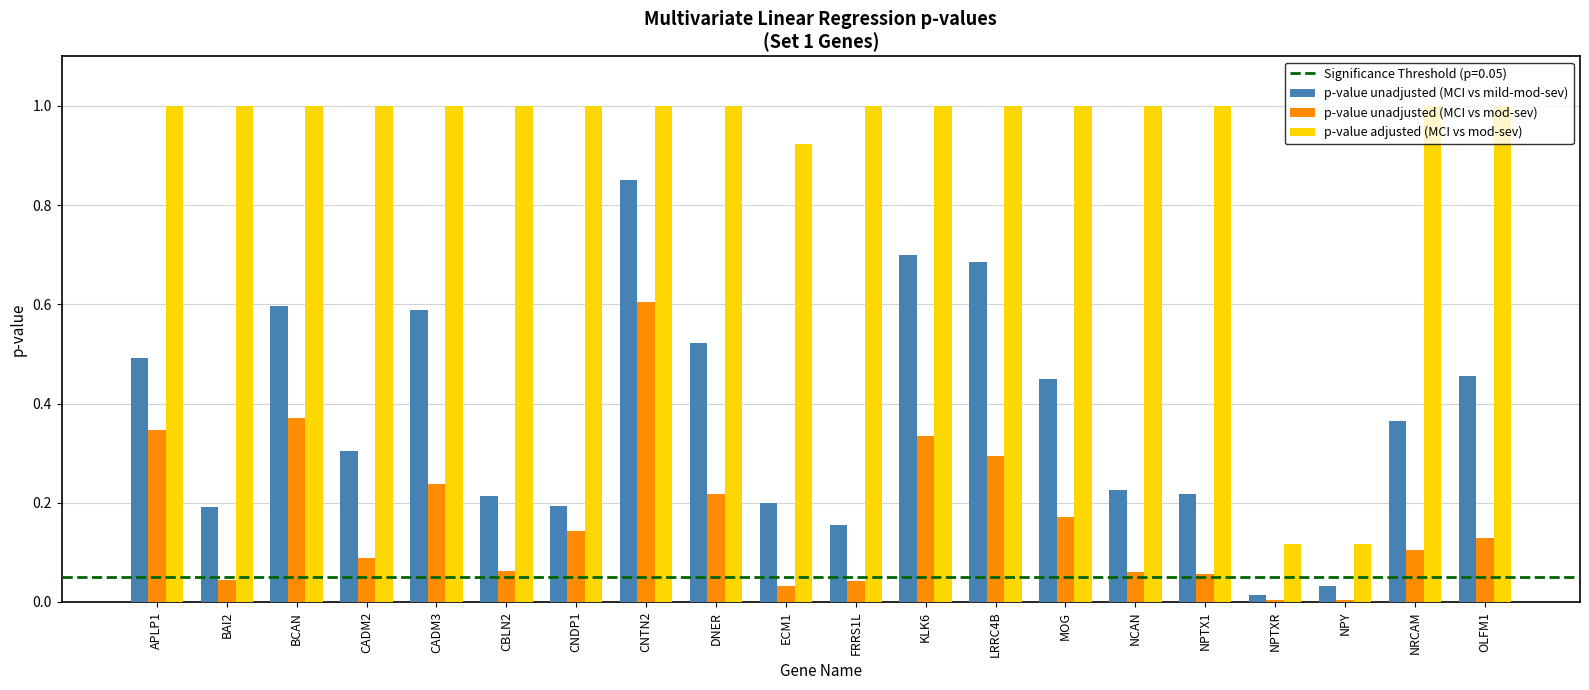

What is the sum of the p-value adjusted (MCI vs mod-sev) values at NCAN and CNTN2?

2.0